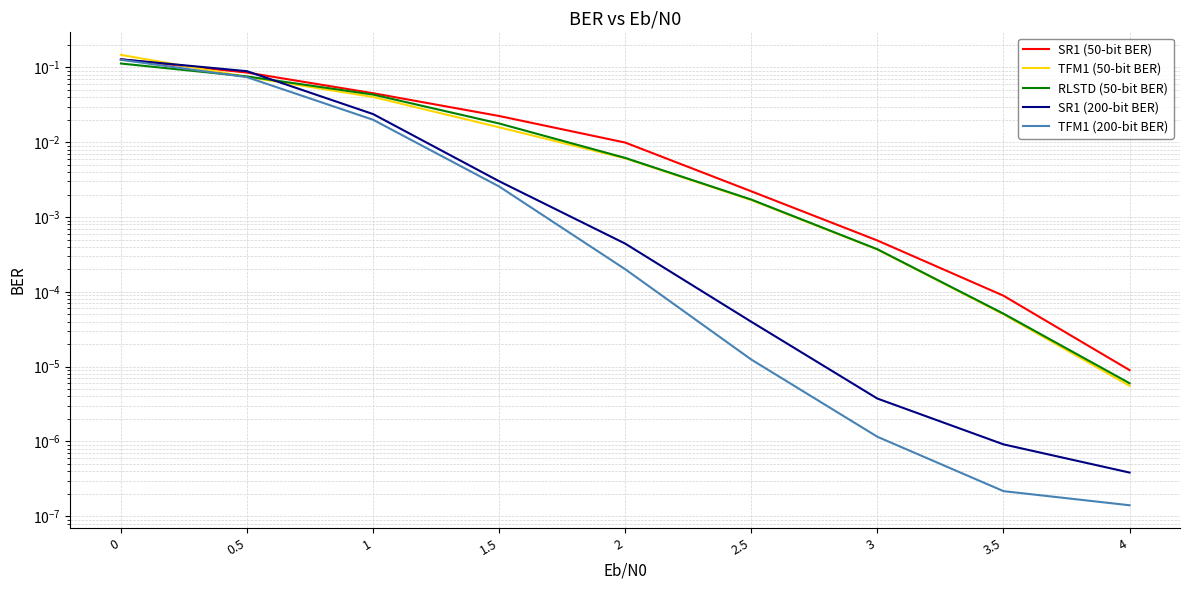

Where do SR1 (50-bit BER) and SR1 (200-bit BER) first cross each other?

0.5 and 1